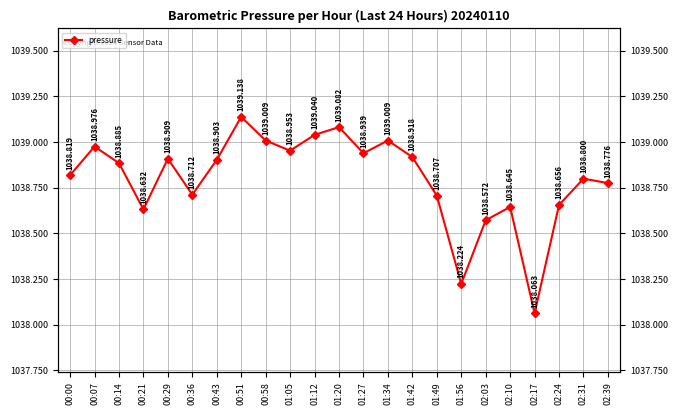

What is the change in value from 00:51 to 01:20?

-0.1